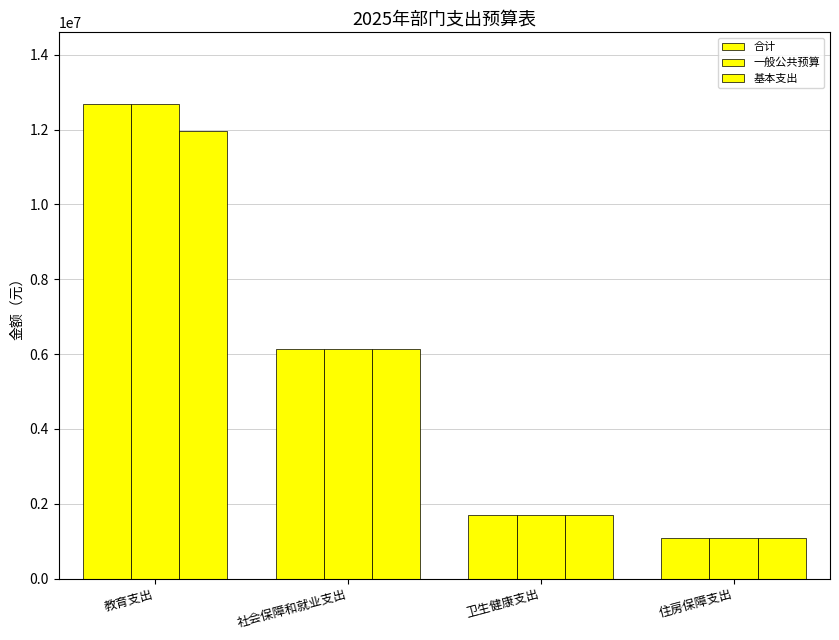

How many bars are there in each group?

3